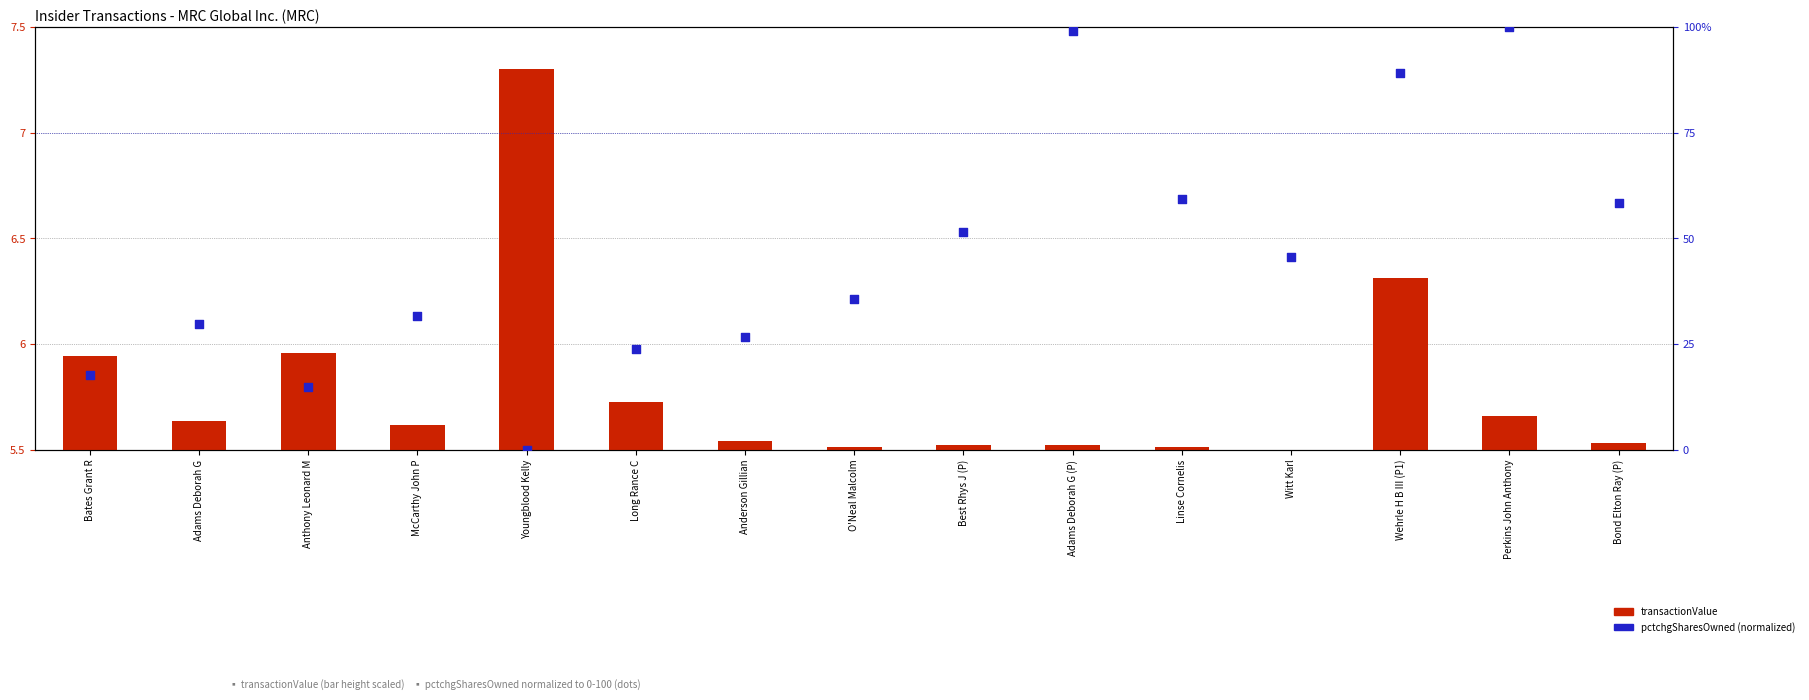

What is the total value across all series at Anderson Gillian?

32.3